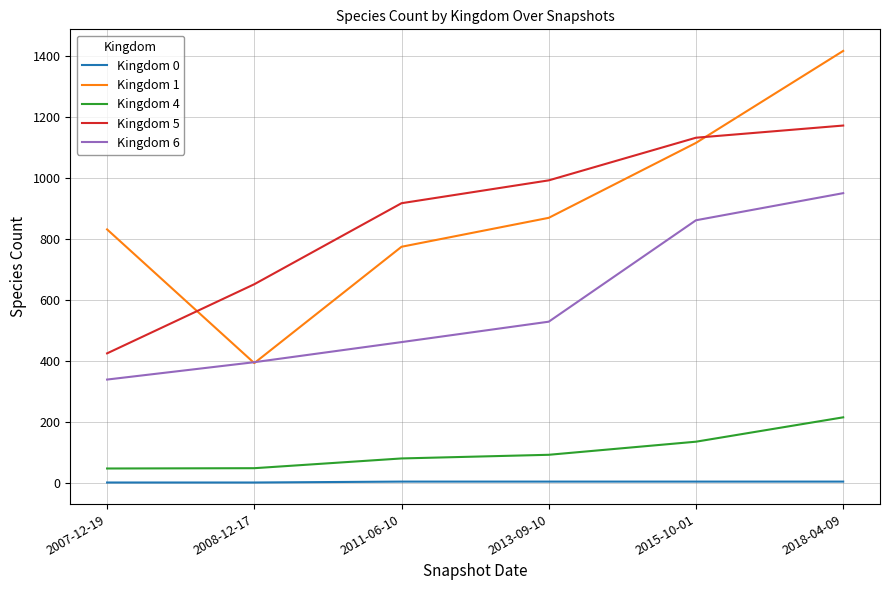

List the series in order of their peak value, highest first.

Kingdom 1, Kingdom 5, Kingdom 6, Kingdom 4, Kingdom 0